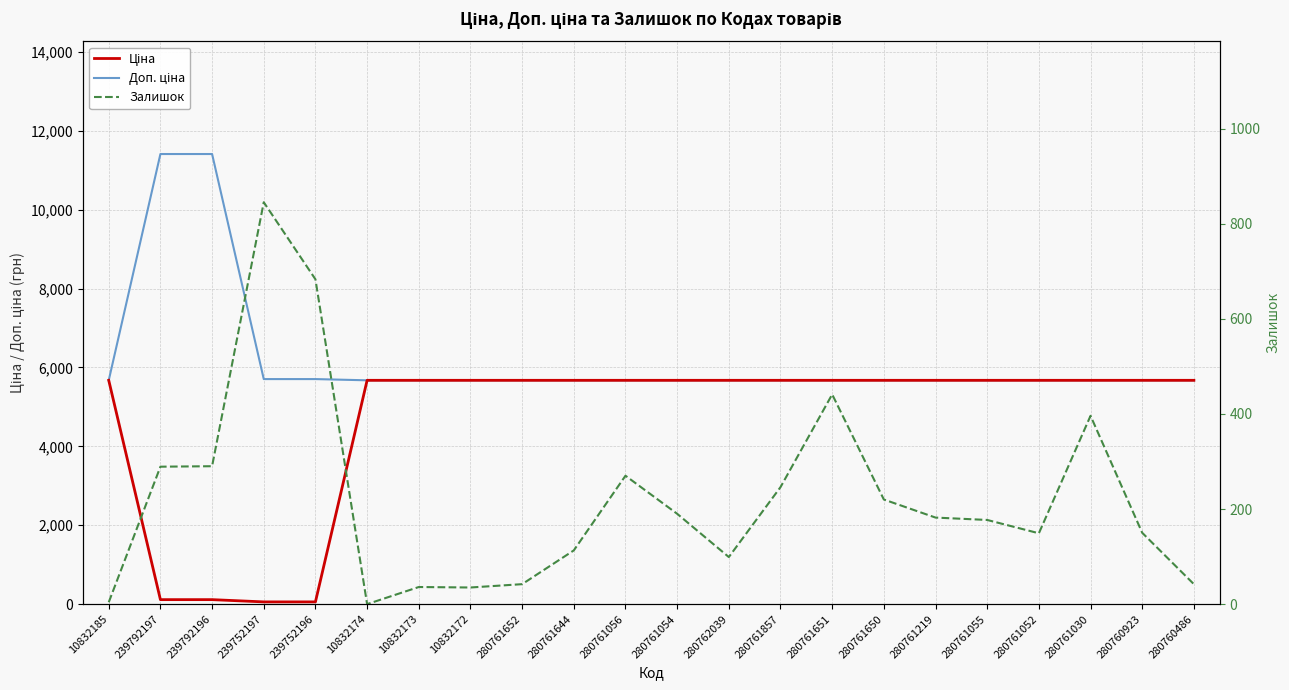

What is the sum of the Залишок values at 280761052 and 280761030?

545.0